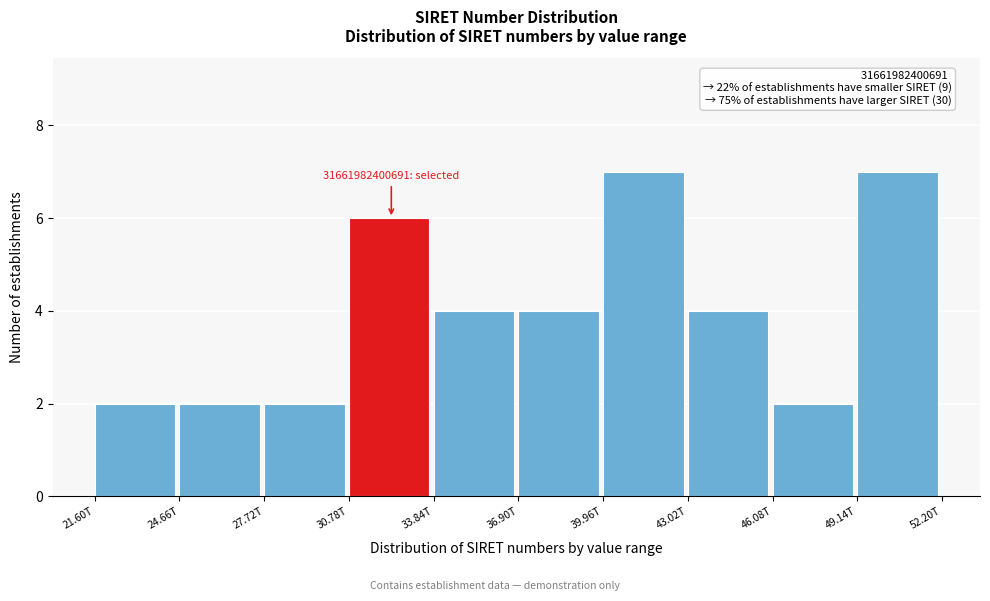

Reading left to right, what are all the values shown in this chart?

2	2	2	6	4	4	7	4	2	7